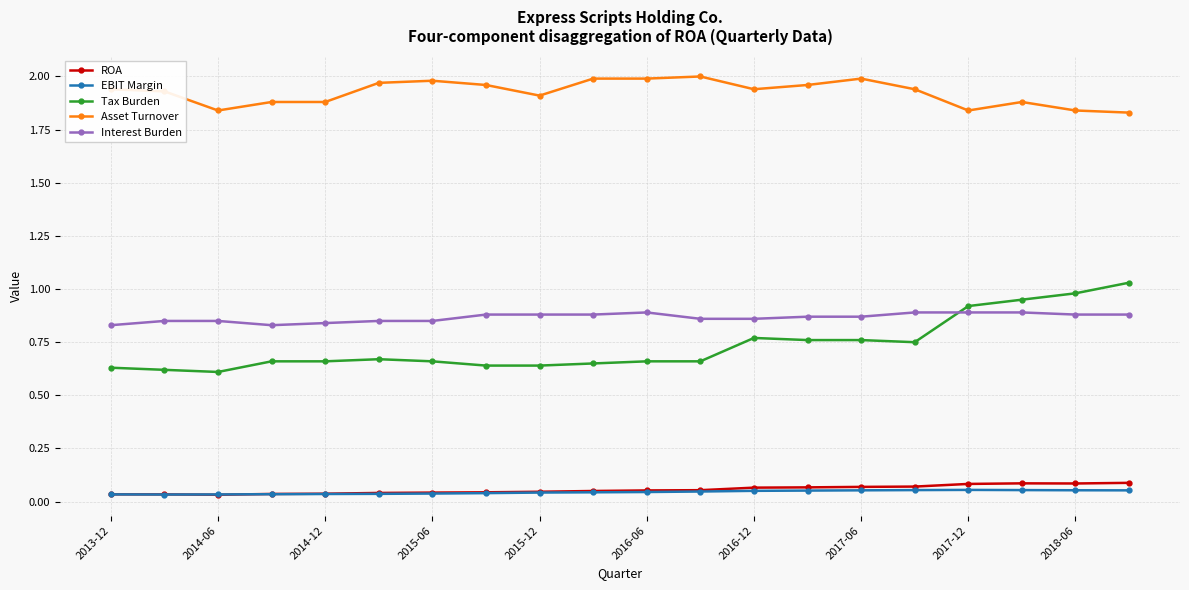

What are all the series names shown in the legend?

ROA, EBIT Margin, Tax Burden, Asset Turnover, Interest Burden